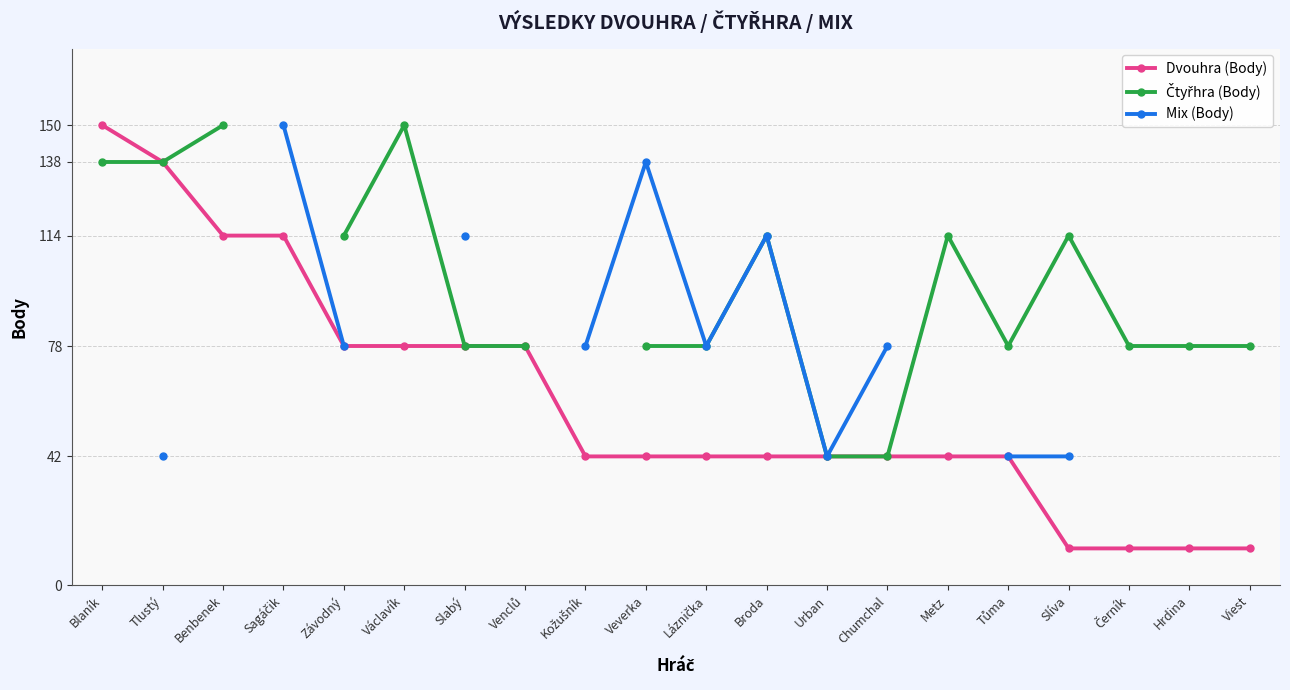

Is this an area chart (filled region under the line)?

No